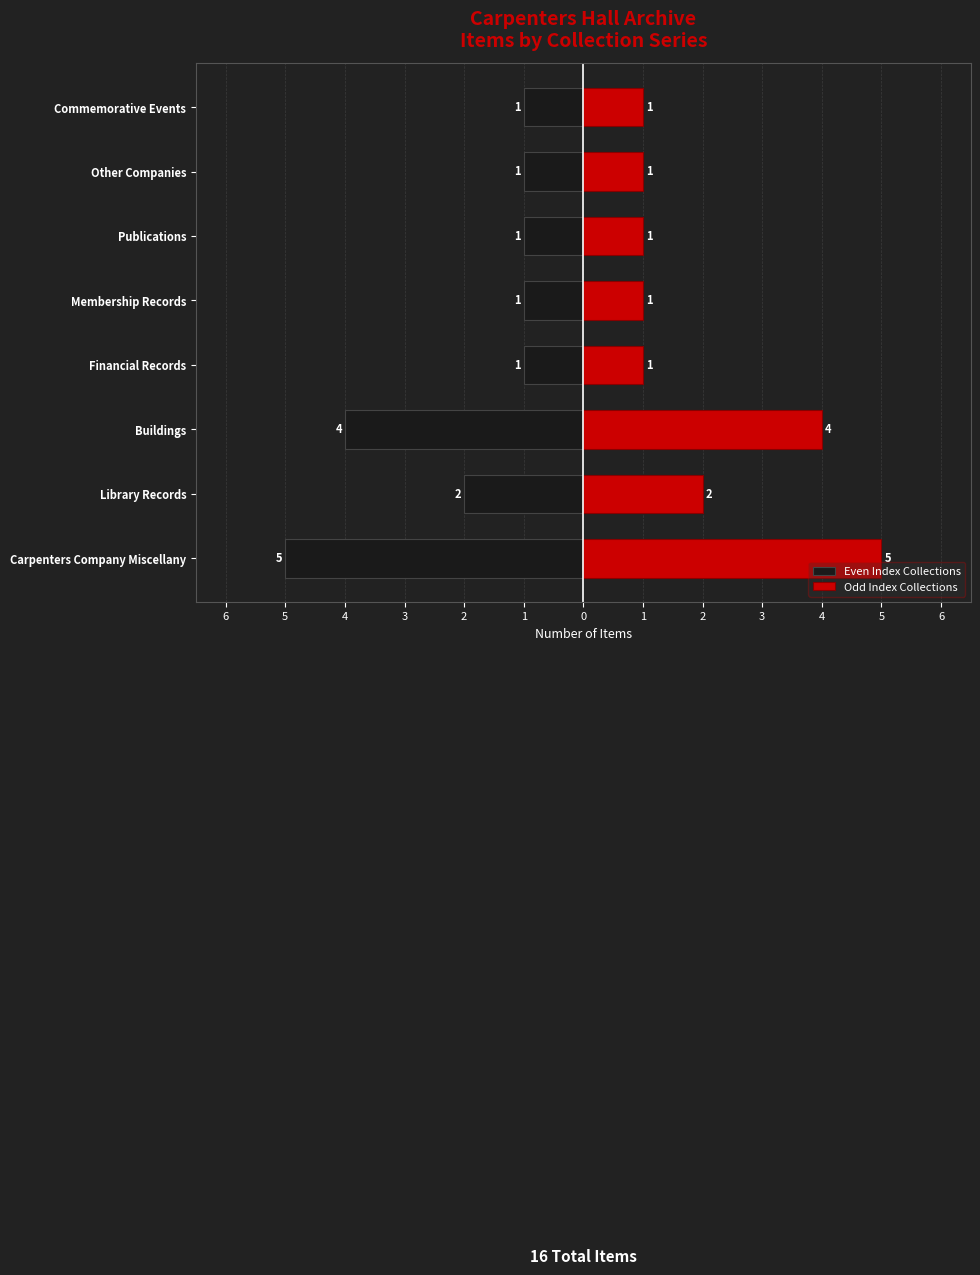

The Even Index Collections series shows -1 at Publications. True or false?

False